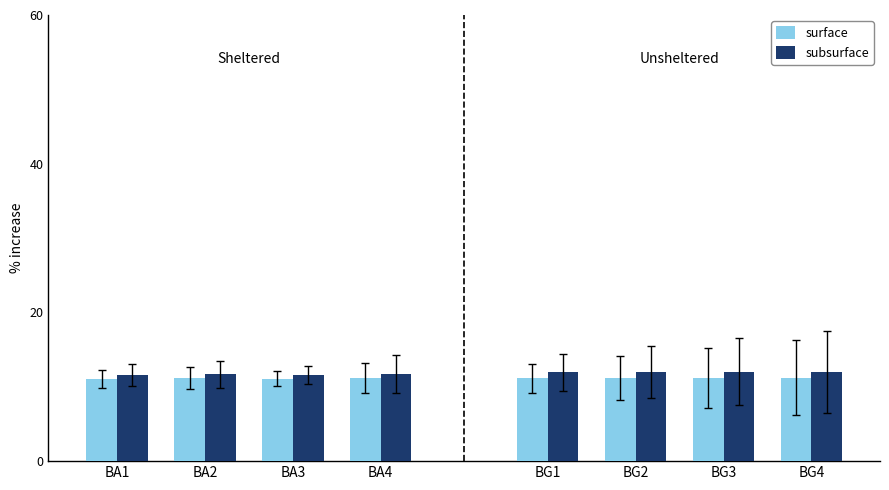

What is the value of the surface bar at the 3rd from the left?

11.1